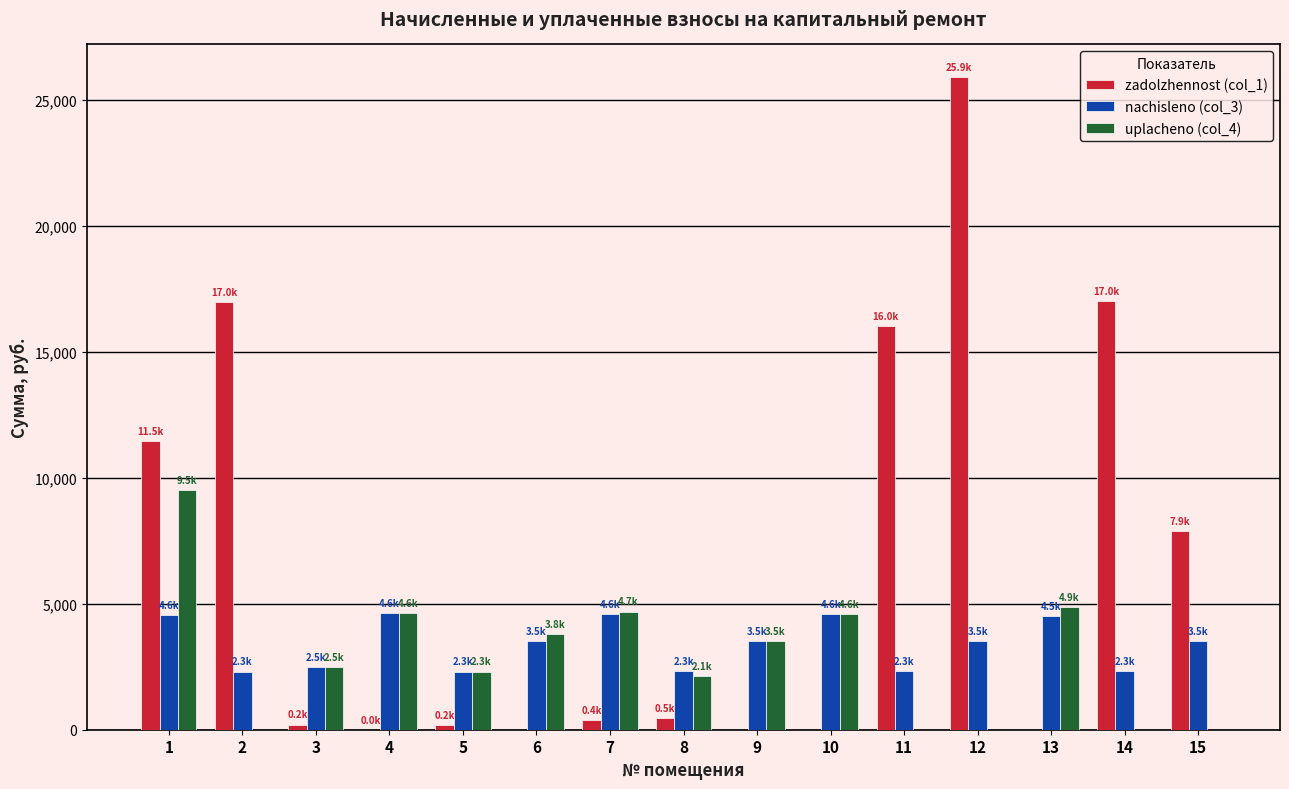

What are all the series names shown in the legend?

zadolzhennost (col_1), nachisleno (col_3), uplacheno (col_4)